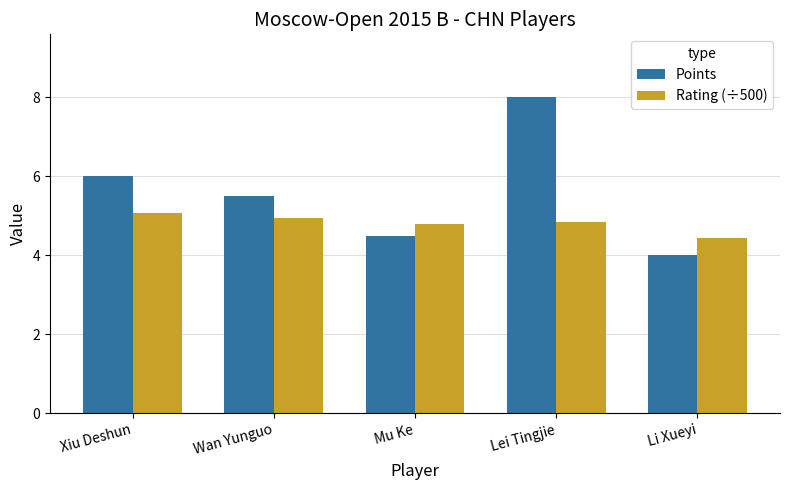

What position from the left is Wan Yunguo?

2